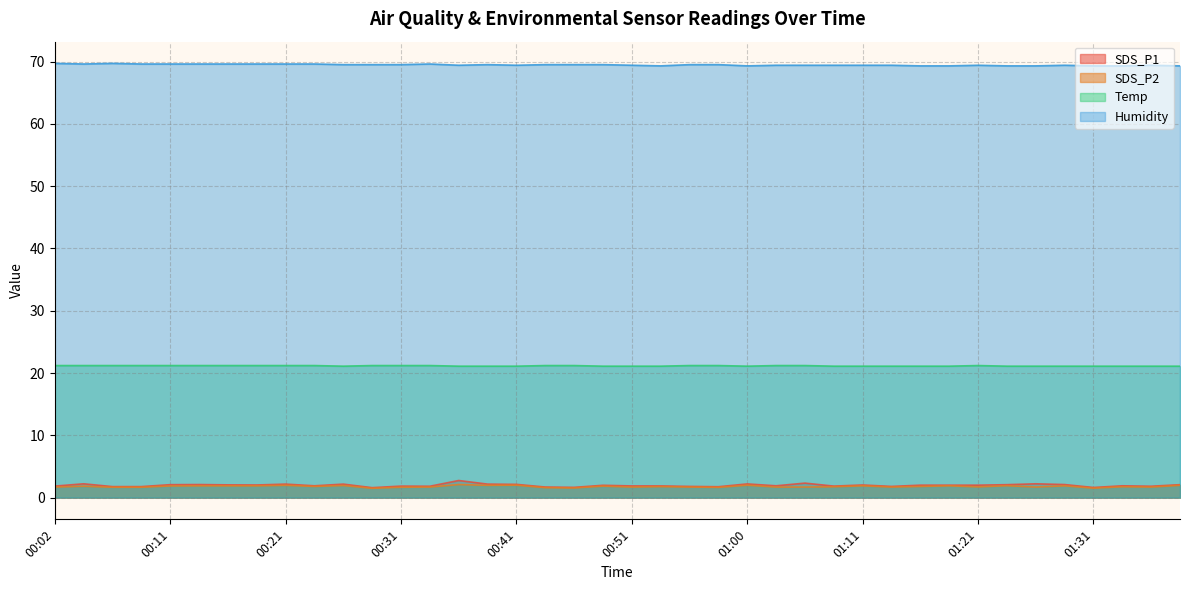

Between 00:48 and 00:51, which series saw the biggest shift?

SDS_P2